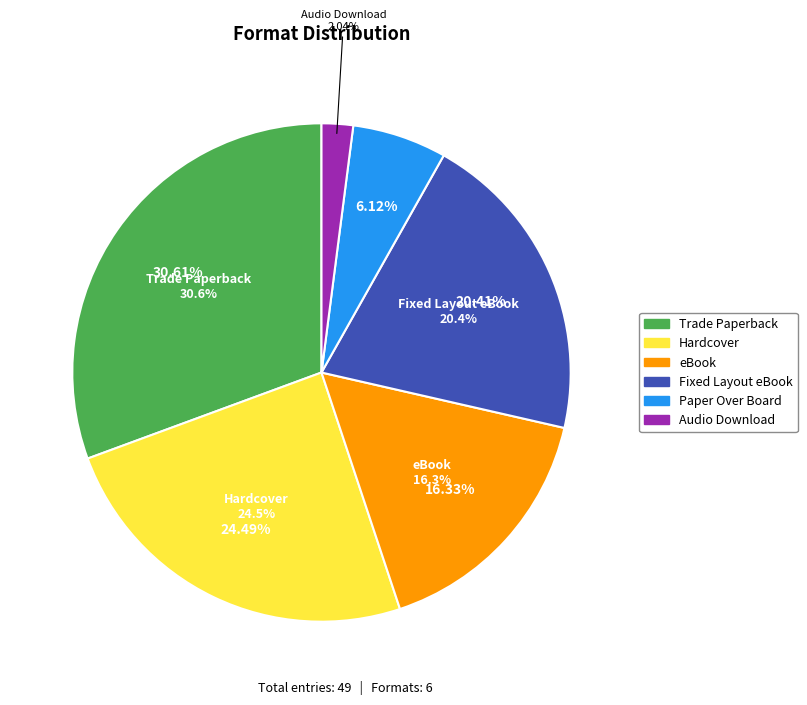

What percentage is the eBook slice, to the nearest percent?

16%